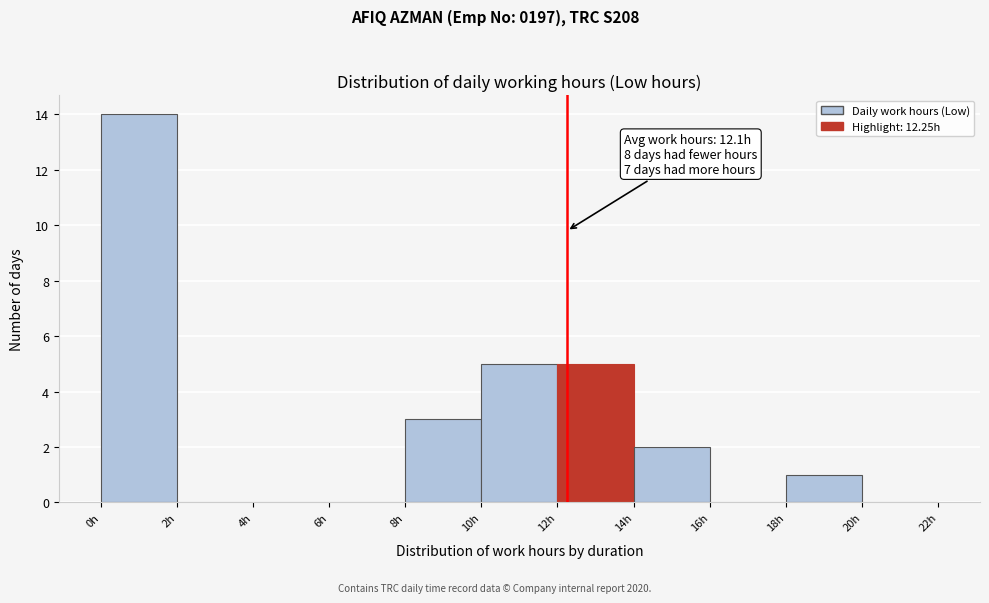

Over which range of the x-axis is the bar tallest?

0 to 2